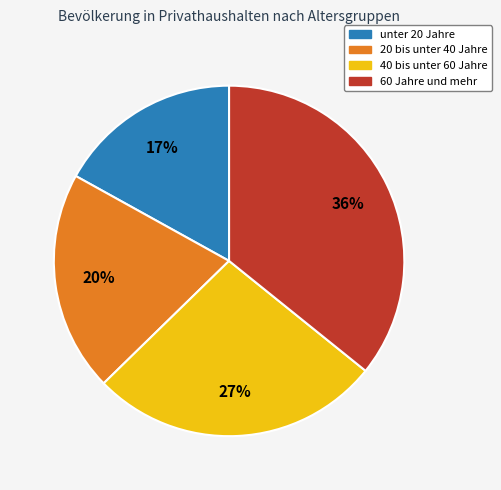

To the nearest percent, what is the difference between the largest and smallest slice percentages?

19%